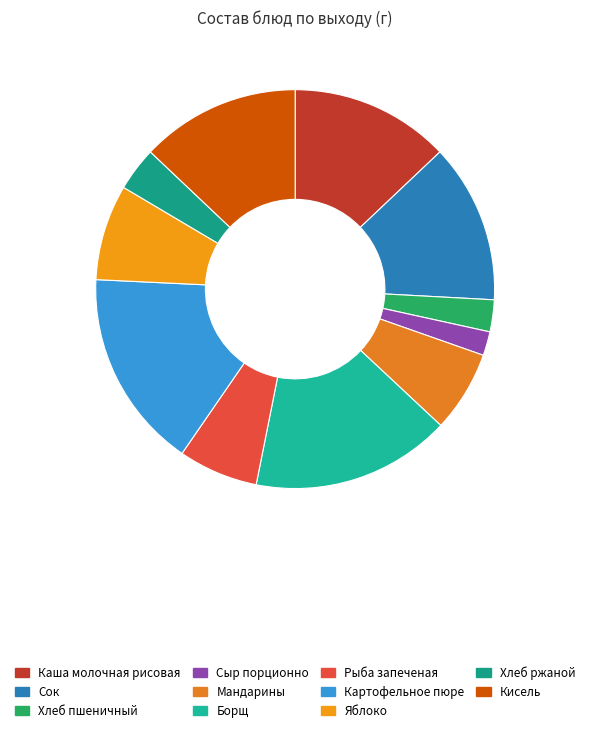

Count the number of slices in the pie.

11